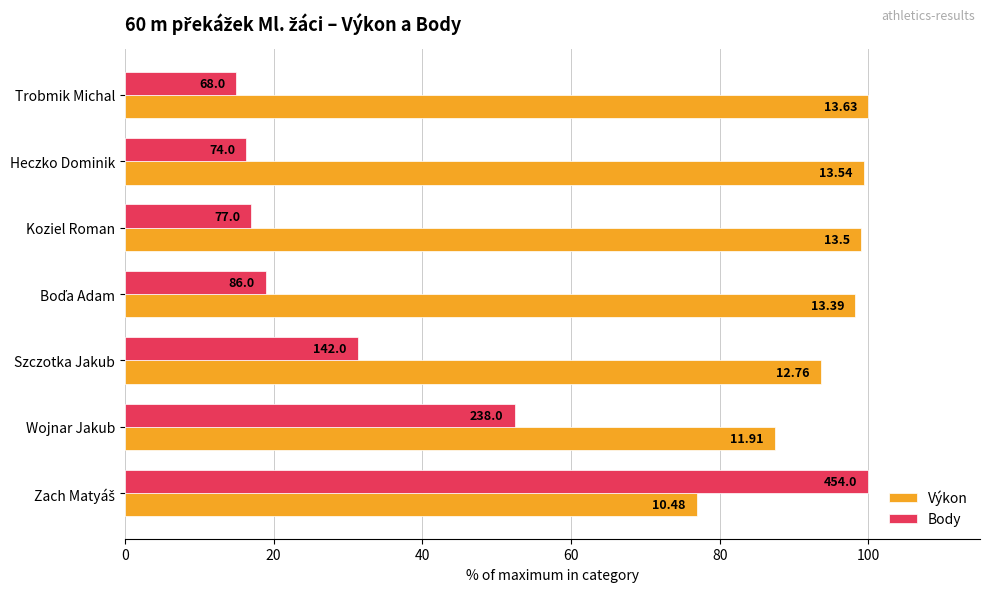

What are all the series names shown in the legend?

Výkon, Body